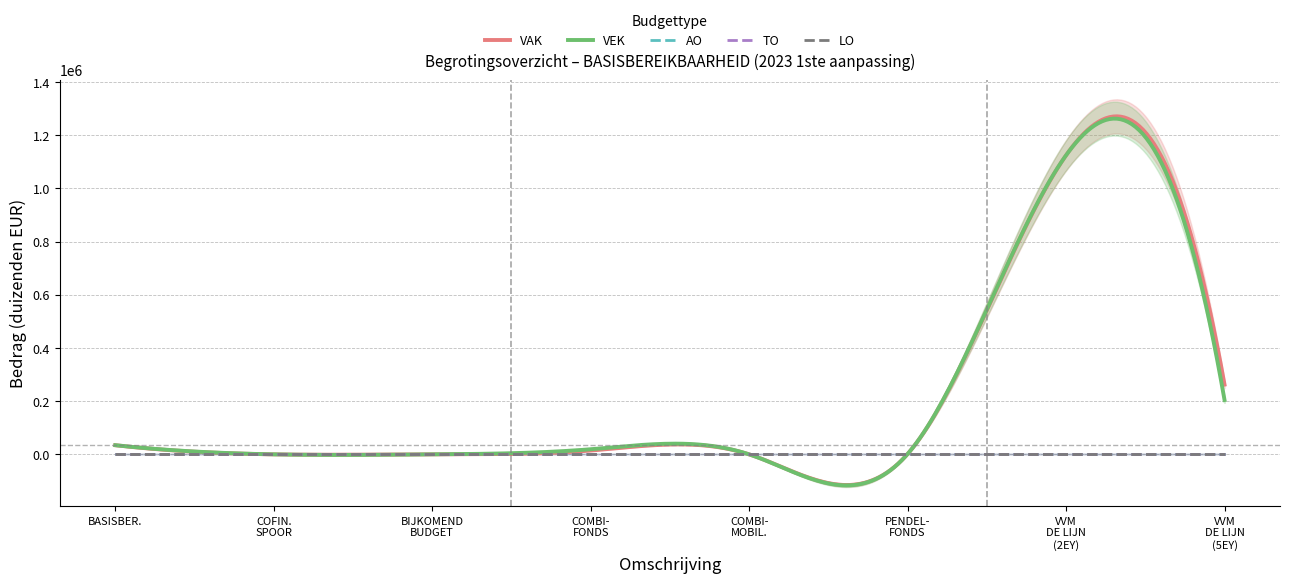

Reading left to right, transcribe all the data shown in this chart.

VAK: BASISBEREIKBAARHEID=34423	COFINANCIERING SPOOR=0	BIJKOMEND EXPLOITATIEBUDGET VVM DE LIJN=0	COMBIMOBILITEITSFONDS=14390	COMBIMOBILITEIT=0	PENDELFONDS=1549	VLAAMSE VERVOERMAATSCHAPPIJ DE LIJN (1MEH2EY)=1124512	VLAAMSE VERVOERMAATSCHAPPIJ DE LIJN (1MEH5EY)=262215
VEK: BASISBEREIKBAARHEID=34423	COFINANCIERING SPOOR=0	BIJKOMEND EXPLOITATIEBUDGET VVM DE LIJN=0	COMBIMOBILITEITSFONDS=19262	COMBIMOBILITEIT=0	PENDELFONDS=1549	VLAAMSE VERVOERMAATSCHAPPIJ DE LIJN (1MEH2EY)=1124512	VLAAMSE VERVOERMAATSCHAPPIJ DE LIJN (1MEH5EY)=204209
AO: BASISBEREIKBAARHEID=0	COFINANCIERING SPOOR=0	BIJKOMEND EXPLOITATIEBUDGET VVM DE LIJN=0	COMBIMOBILITEITSFONDS=0	COMBIMOBILITEIT=0	PENDELFONDS=0	VLAAMSE VERVOERMAATSCHAPPIJ DE LIJN (1MEH2EY)=0	VLAAMSE VERVOERMAATSCHAPPIJ DE LIJN (1MEH5EY)=0
TO: BASISBEREIKBAARHEID=0	COFINANCIERING SPOOR=0	BIJKOMEND EXPLOITATIEBUDGET VVM DE LIJN=0	COMBIMOBILITEITSFONDS=0	COMBIMOBILITEIT=0	PENDELFONDS=0	VLAAMSE VERVOERMAATSCHAPPIJ DE LIJN (1MEH2EY)=0	VLAAMSE VERVOERMAATSCHAPPIJ DE LIJN (1MEH5EY)=0
LO: BASISBEREIKBAARHEID=0	COFINANCIERING SPOOR=0	BIJKOMEND EXPLOITATIEBUDGET VVM DE LIJN=0	COMBIMOBILITEITSFONDS=0	COMBIMOBILITEIT=0	PENDELFONDS=0	VLAAMSE VERVOERMAATSCHAPPIJ DE LIJN (1MEH2EY)=0	VLAAMSE VERVOERMAATSCHAPPIJ DE LIJN (1MEH5EY)=0